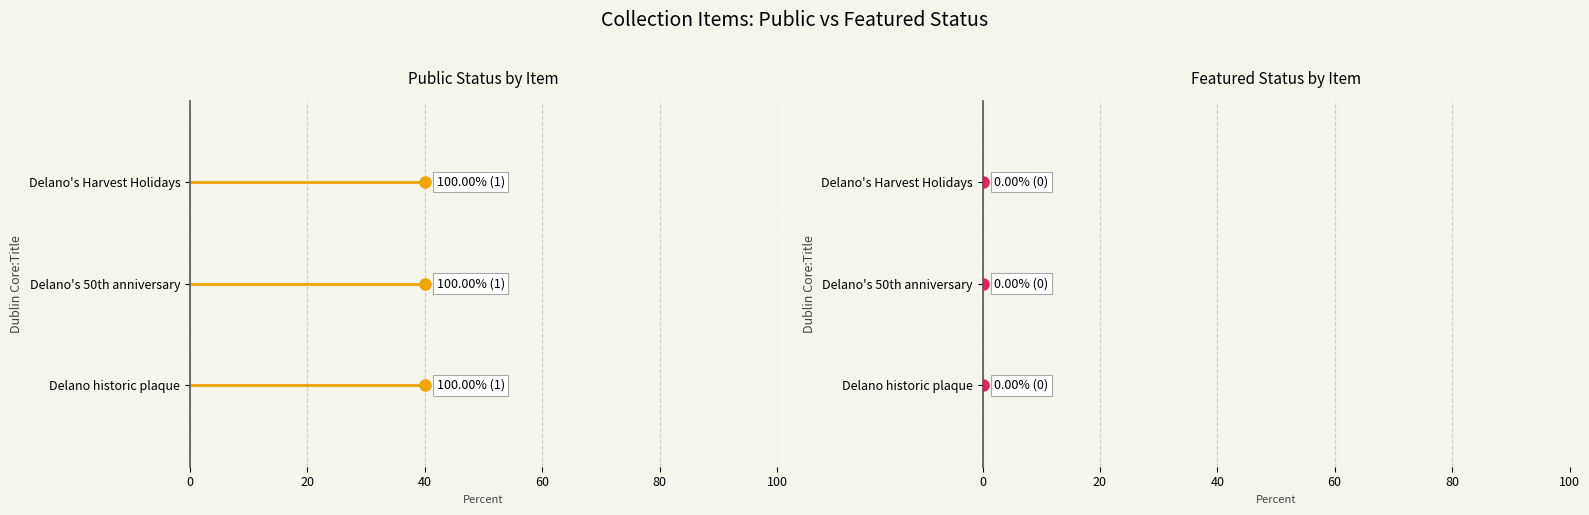

The public series shows 1 at Delano's Harvest Holidays parade. True or false?

True